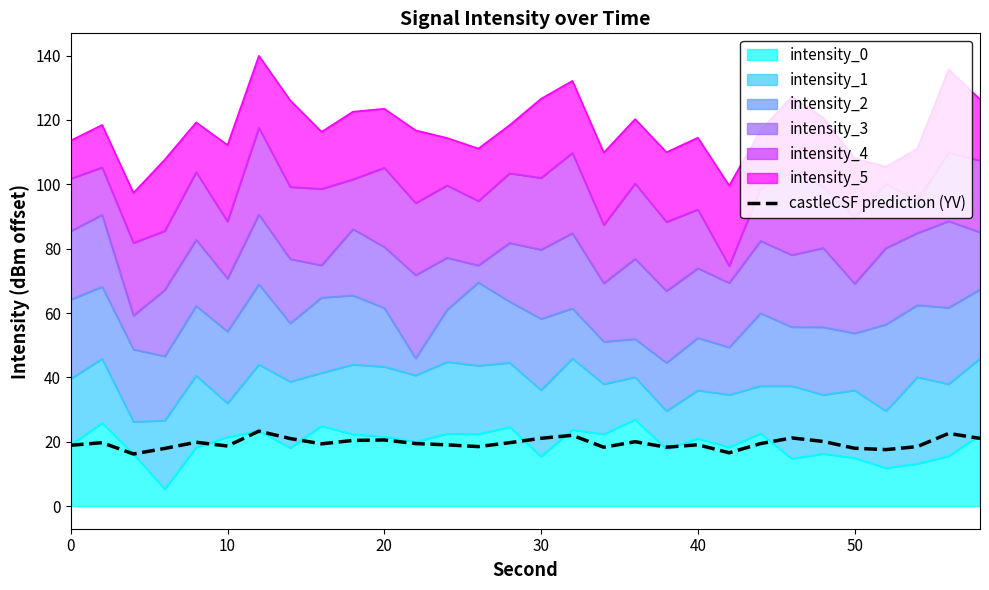

How many data points does each series have?

30